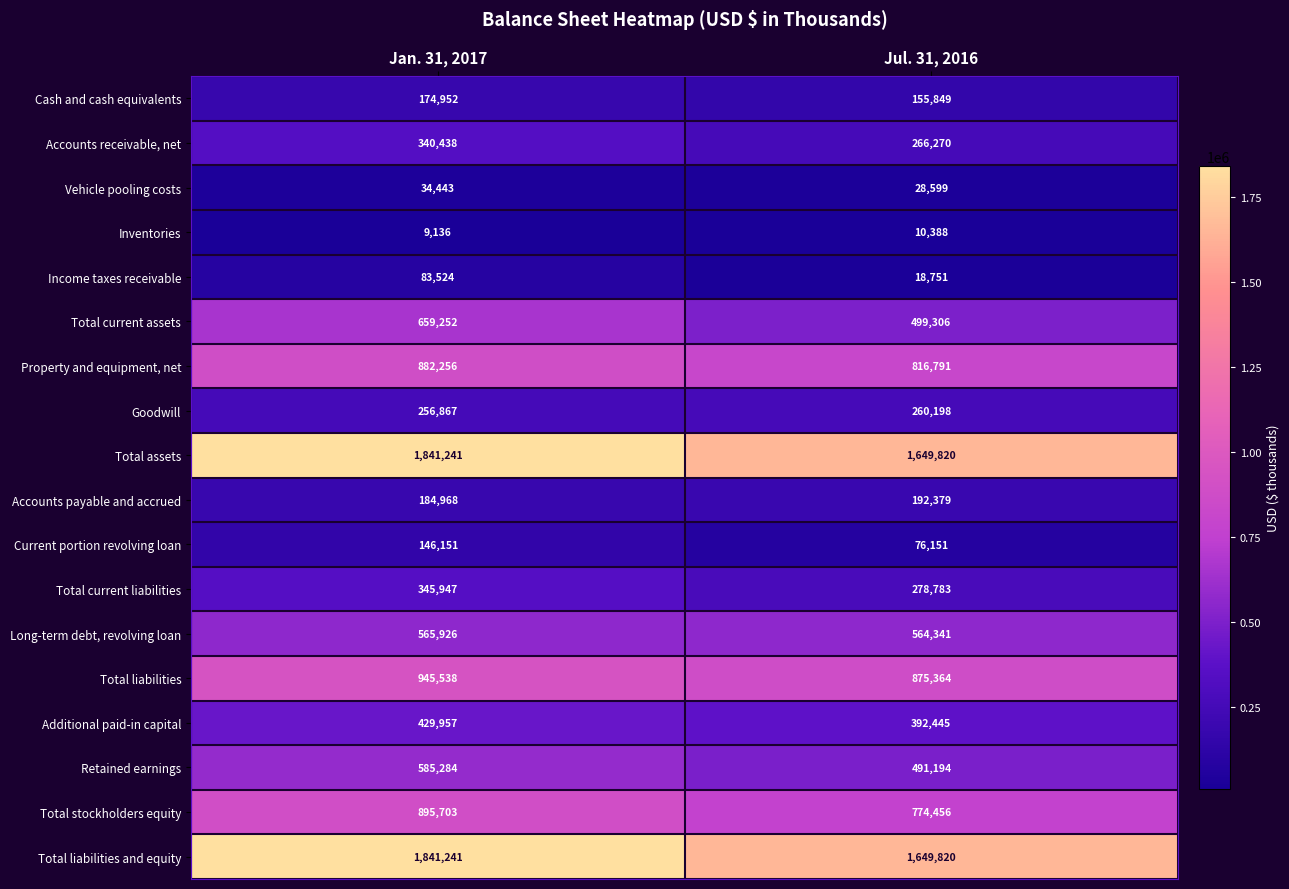

List the labels in order of Long-term debt, revolving loan value, smallest first.

Jul. 31, 2016, Jan. 31, 2017